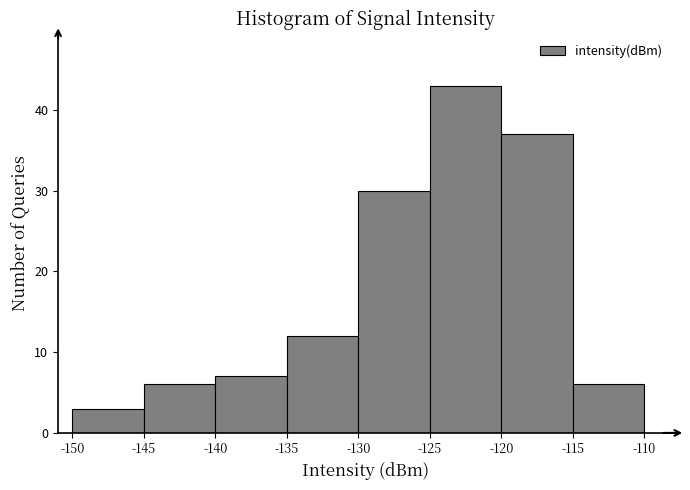

What is the height of the bar covering -120 to -115 on the x-axis? The values are not printed on the chart, so give them approximately, as read against the axis.

37